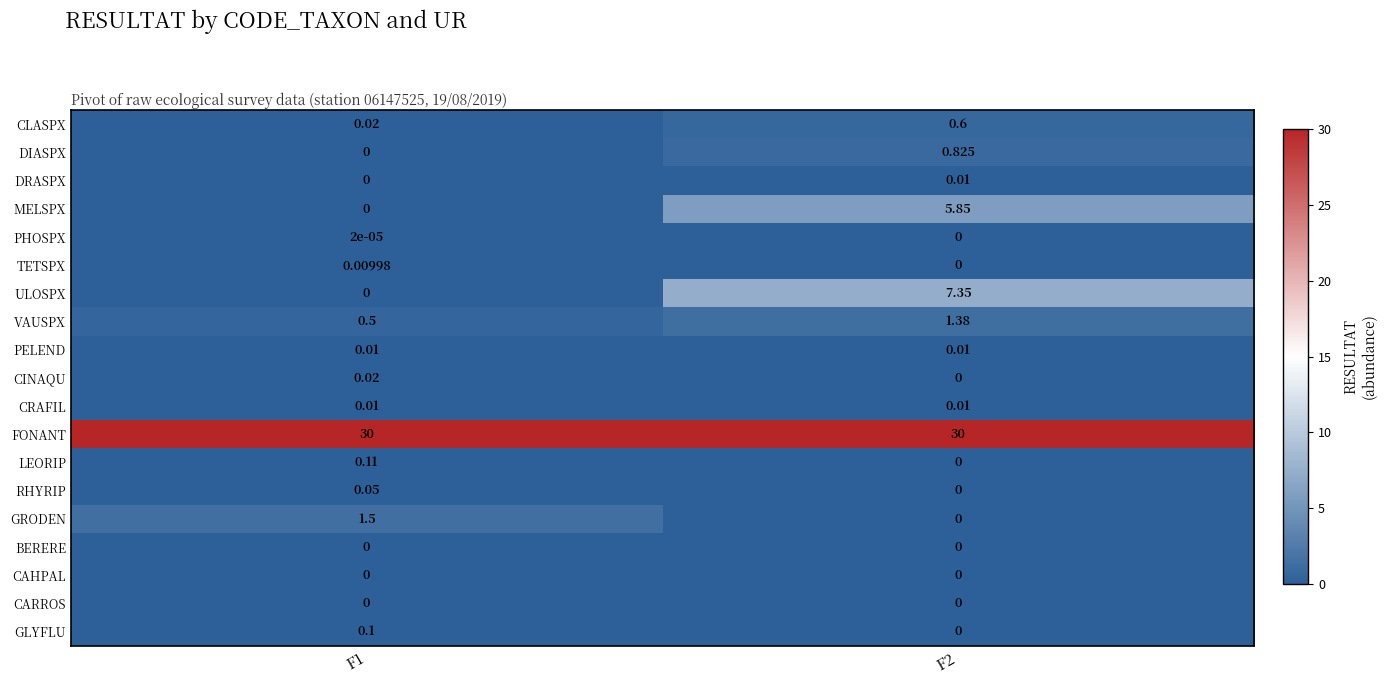

Between F1 and F2, which series saw the biggest shift?

ULOSPX